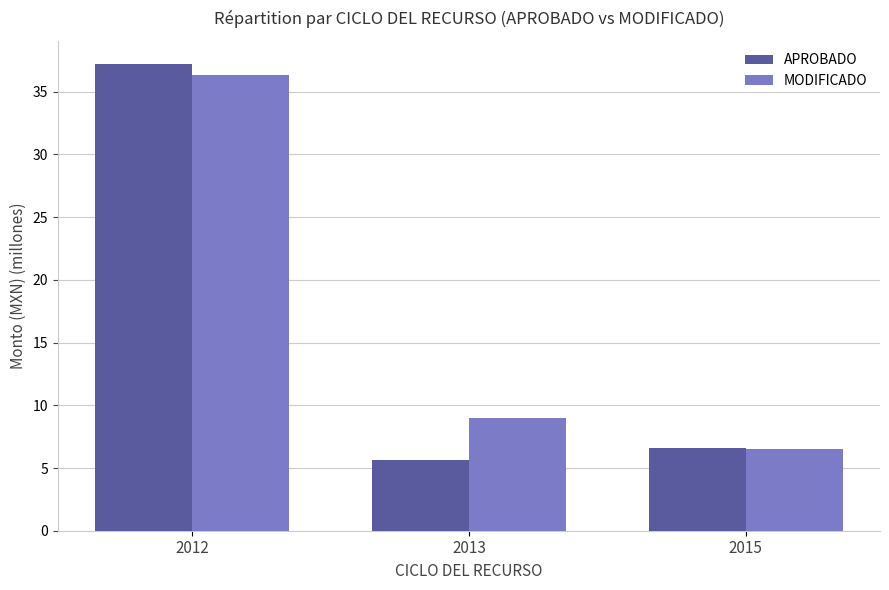

How many bars are there in total?

6